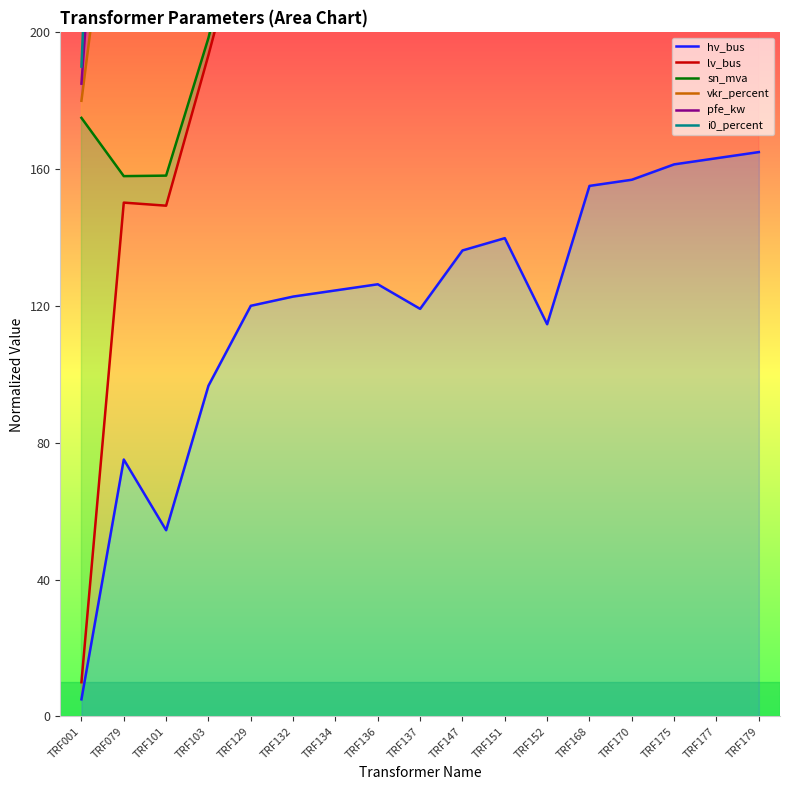

List the series in order of their peak value, highest first.

i0_percent, pfe_kw, vkr_percent, sn_mva, lv_bus, hv_bus